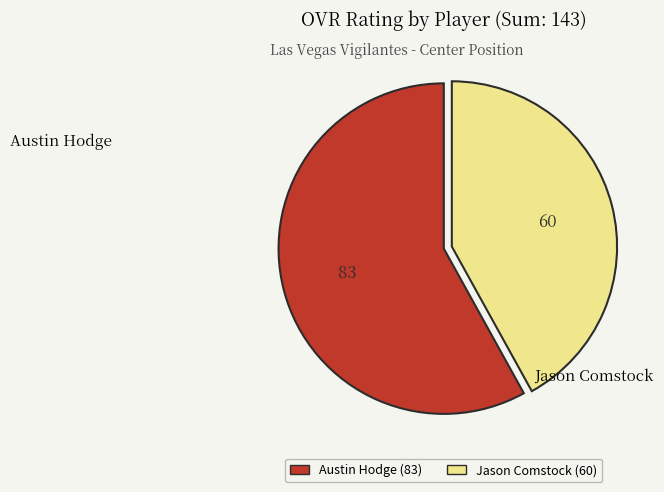

What is the ratio of the value at Austin Hodge (83) to the value at Jason Comstock (60)?

1.4